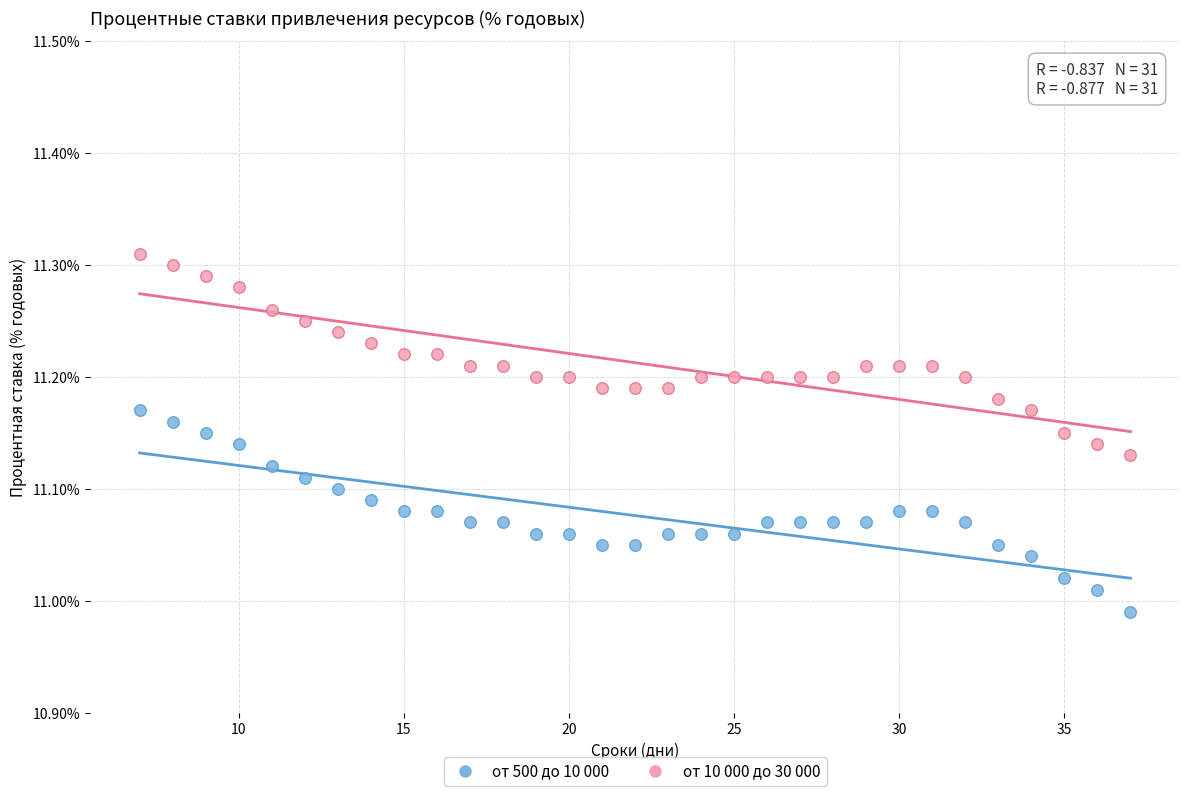

Which series reaches the minimum Y coordinate?

от 500 до 10 000